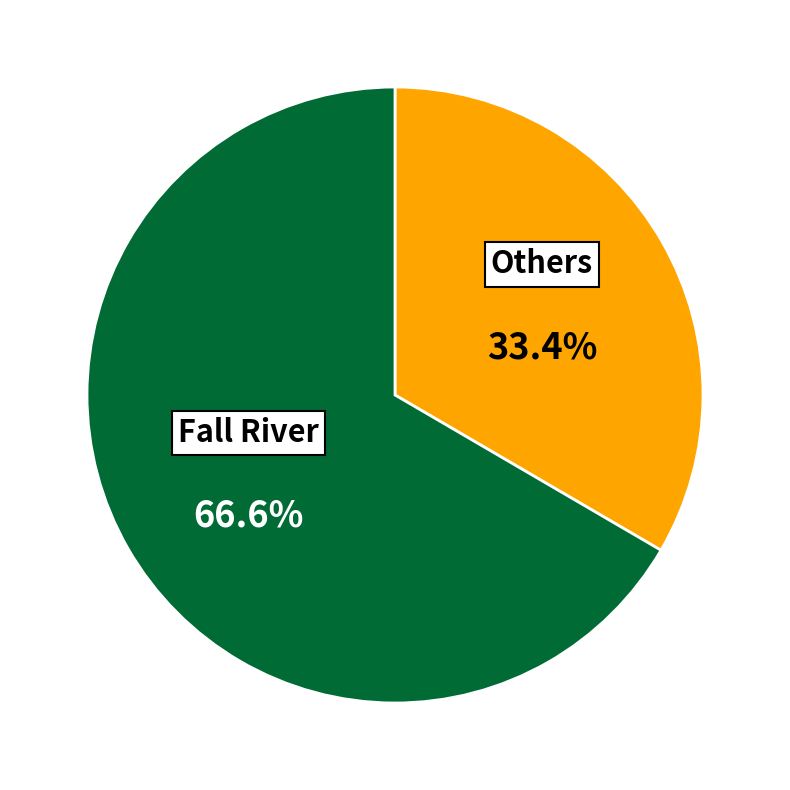

Does any single category account for the majority?

Yes